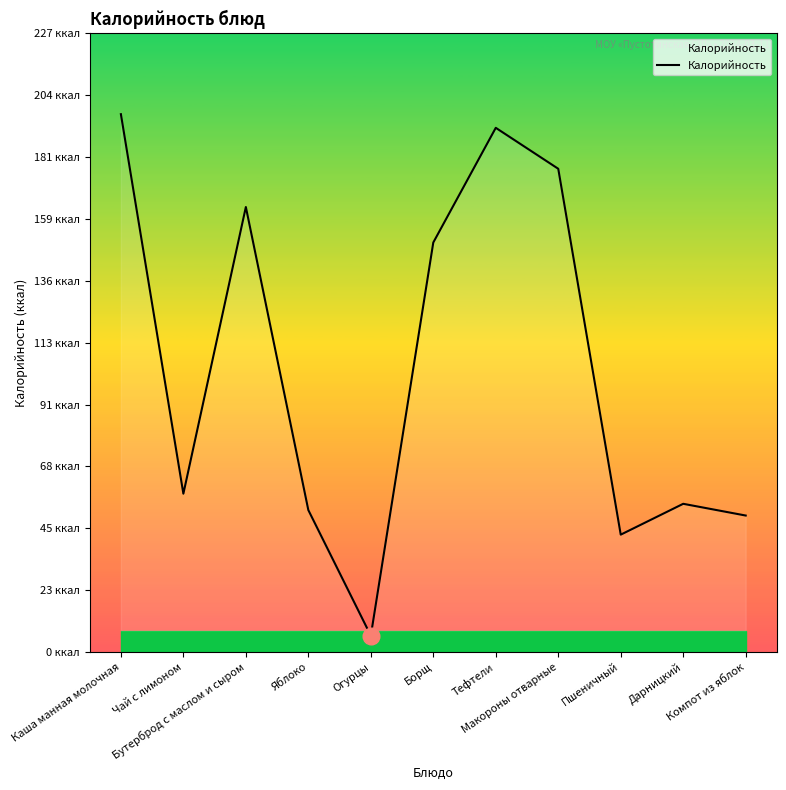

Reading right to left, what are all the values shown in this chart?

50.0	54.3	43.0	177.0	192.0	150.0	6.0	52.0	163.0	58.0	197.0